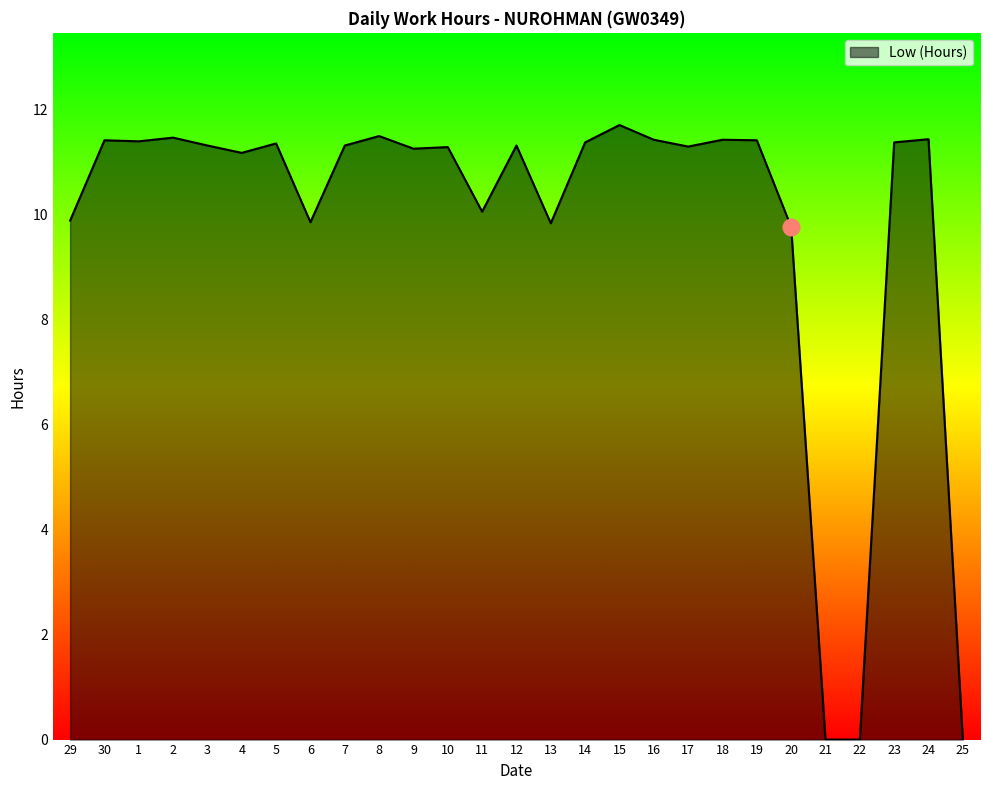

The chart shows a value of 16.7 at 20. True or false?

False